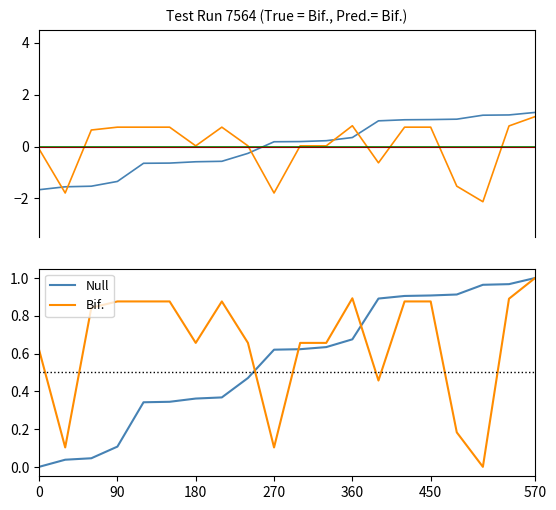

True or false: hosted_by_id has a value of -0.3 at 13.

False